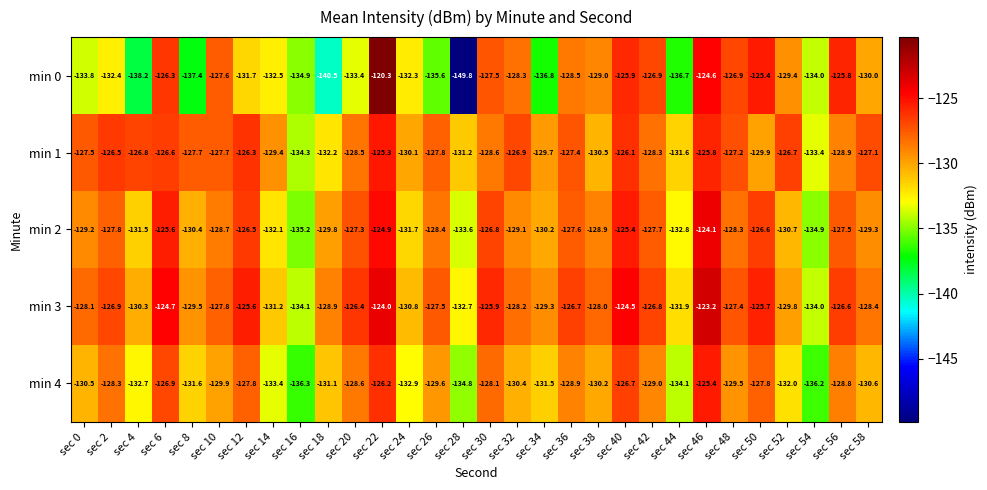

Which series has the largest range (max minus min)?

min 0